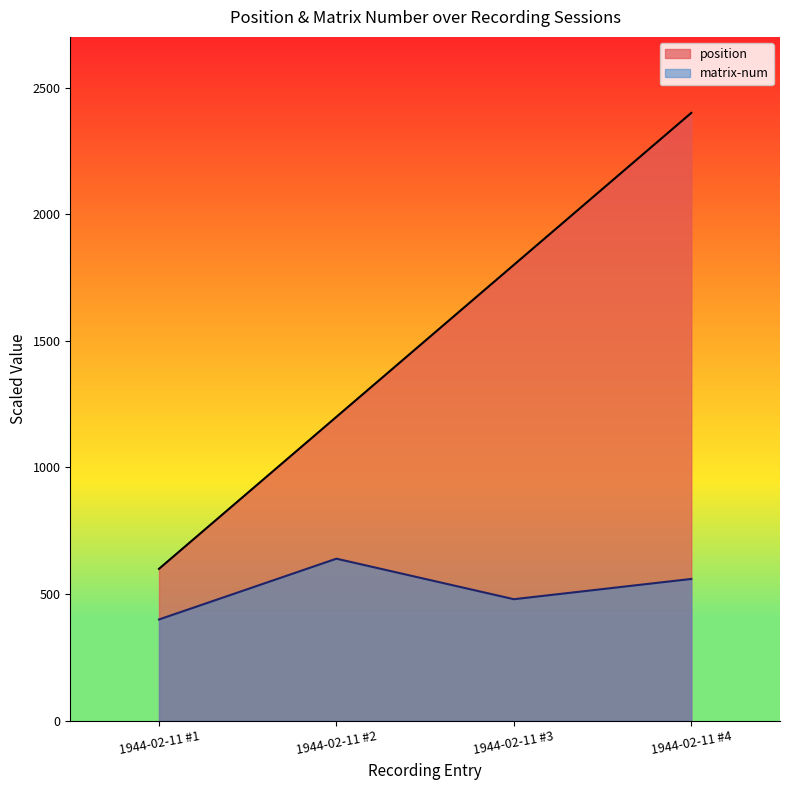

Reading left to right, transcribe all the data shown in this chart.

position: 600	1200	1800	2400
matrix-num: 400	640	480	560